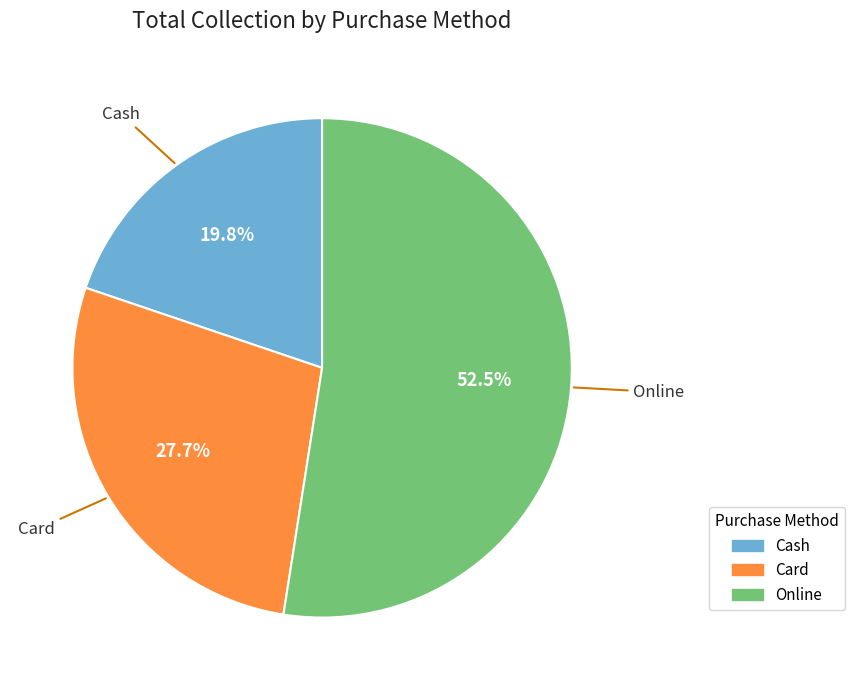

Which has a higher value, Card or Cash?

Card